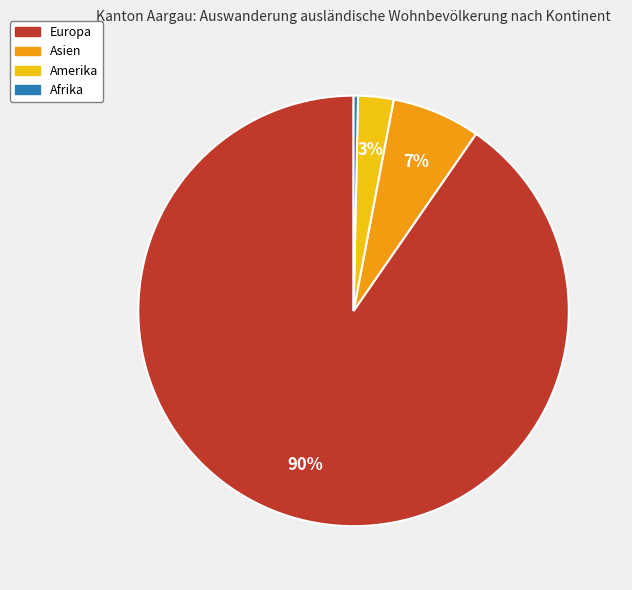

Is there a majority slice in this chart?

Yes